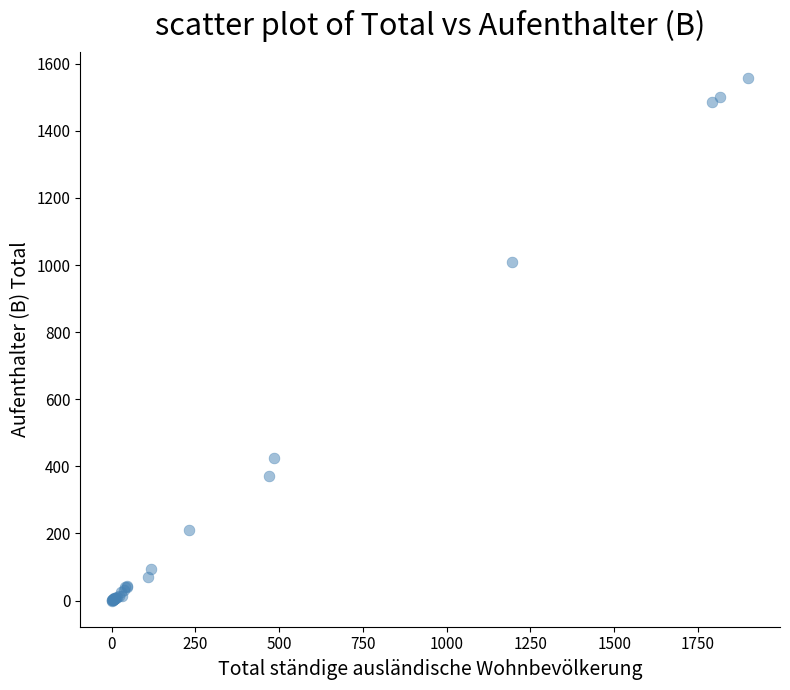

What Y value in the scatter plot is closest to 779?

1008